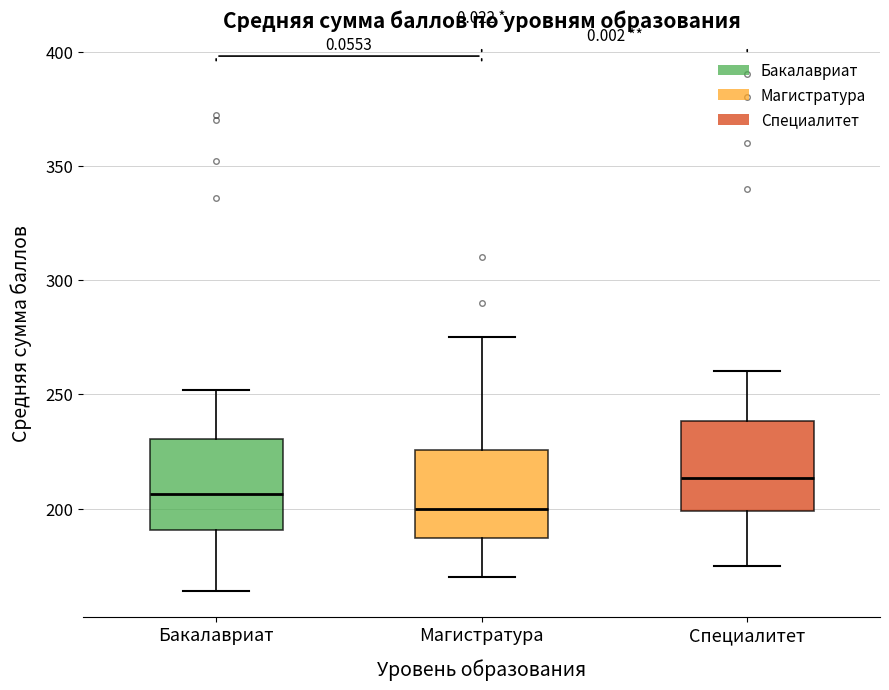

Which box's median line is the lowest?

Магистратура